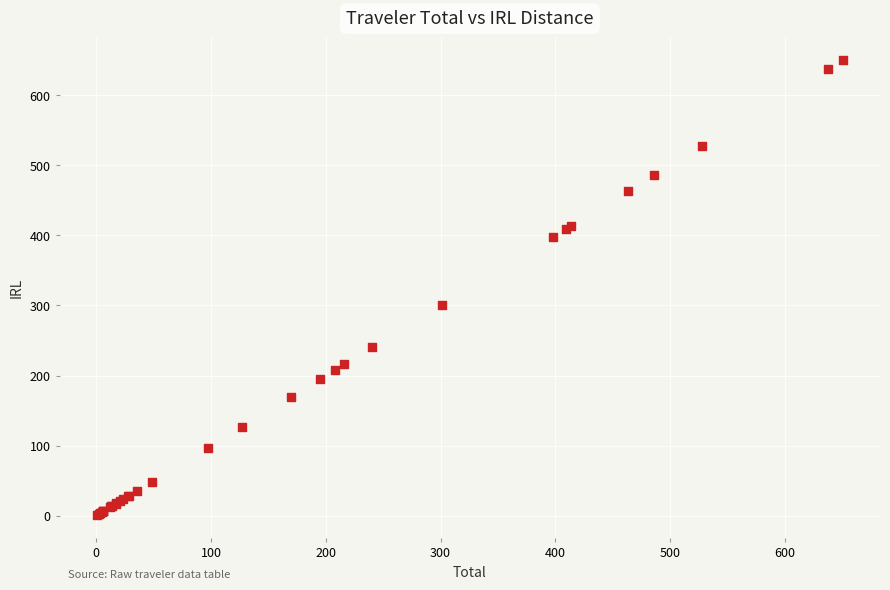

What Y value in the scatter plot is closest to 325?

301.1